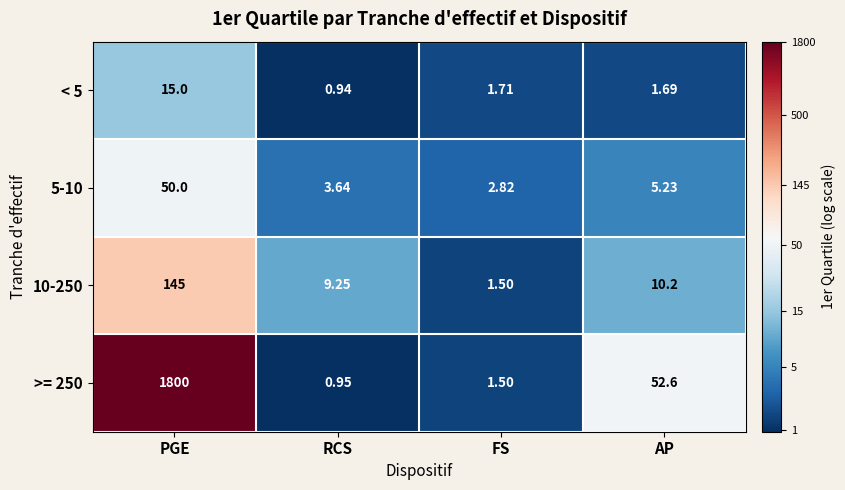

Is the value of >= 250 at FS greater than the value of 5-10 at AP?

No